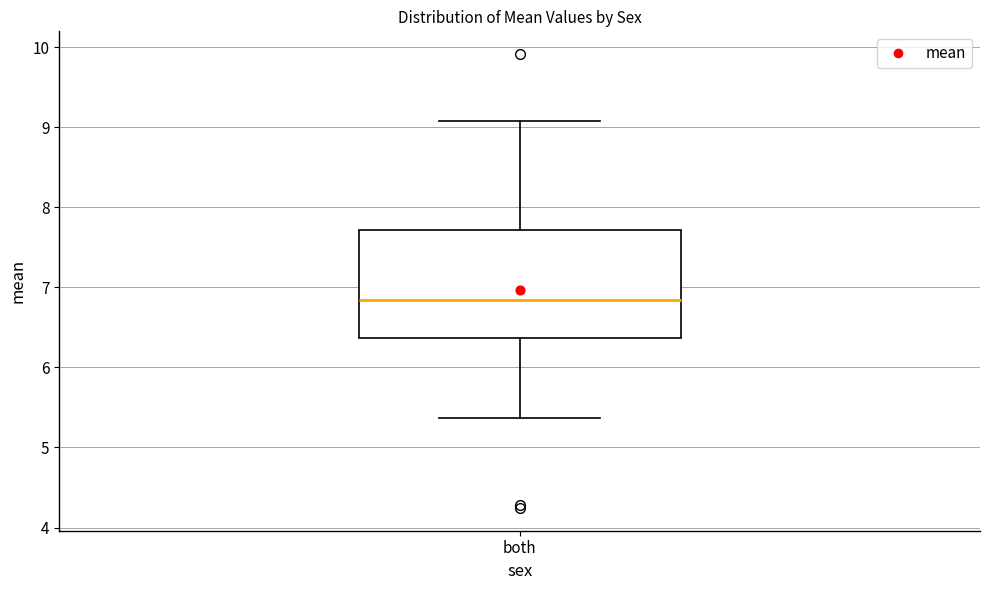

Where is the lower edge of the box for both on the y-axis? The values are not printed on the chart, so give them approximately, as read against the axis.

6.4